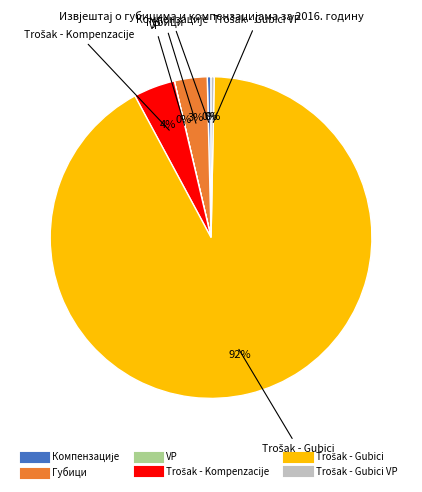

Is there any slice that represents more than half of the pie?

Yes